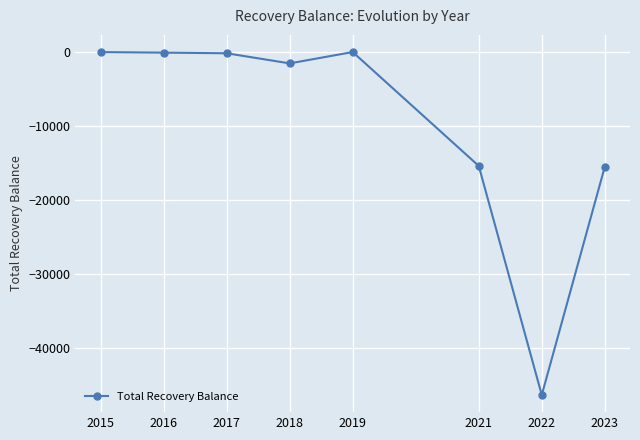

What is the sum of all values?

-79014.3